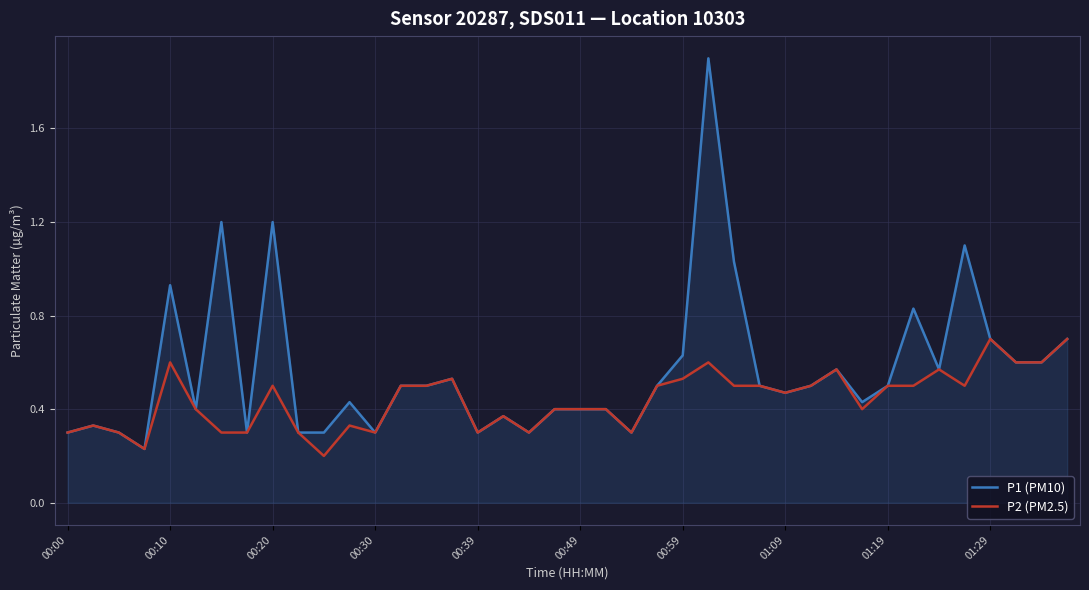

List the series in order of their overall mean, highest first.

P1 (PM10), P2 (PM2.5)